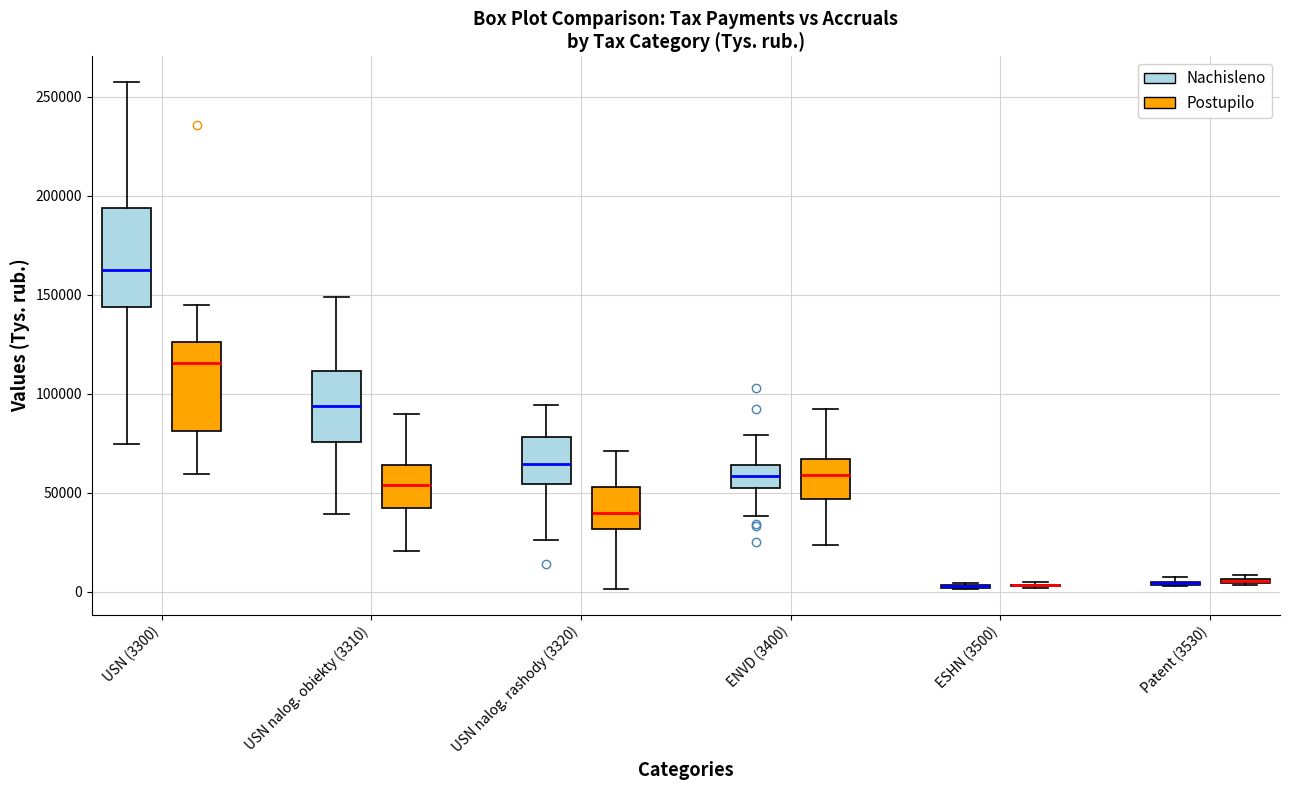

Where does the median line of the box for USN nalog. obiekty (3310) (Postupilo) sit on the y-axis? The values are not printed on the chart, so give them approximately, as read against the axis.

55000